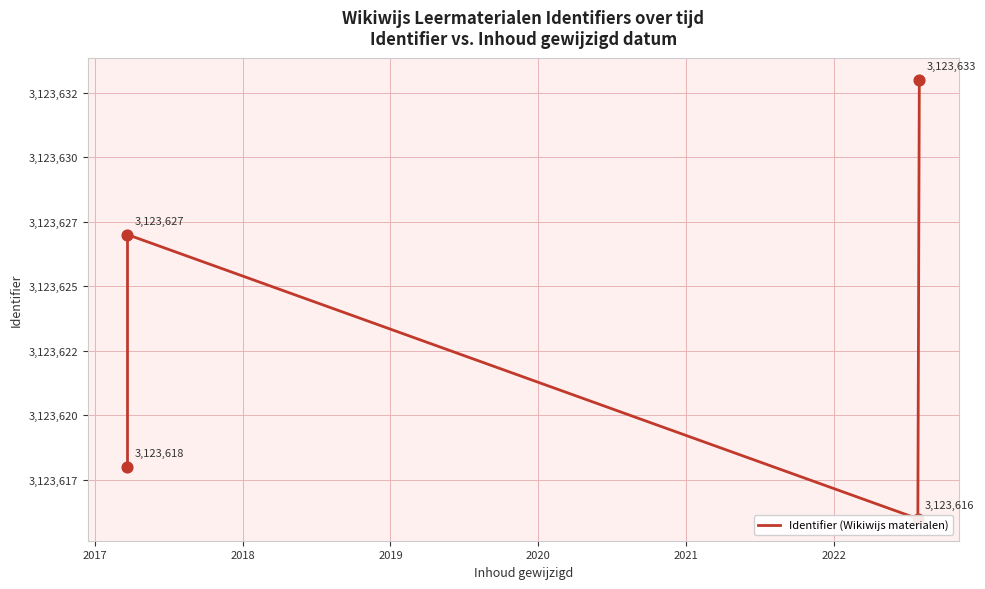

What is the change in value from 2017 to 2018?

-11